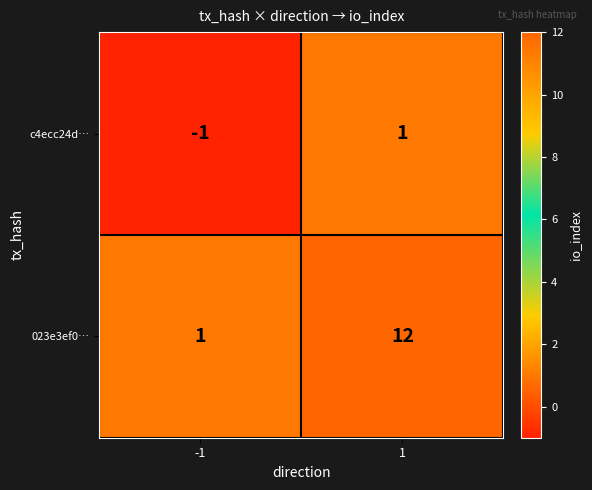

What is the sum of the 023e3ef0… values at 1 and -1?

13